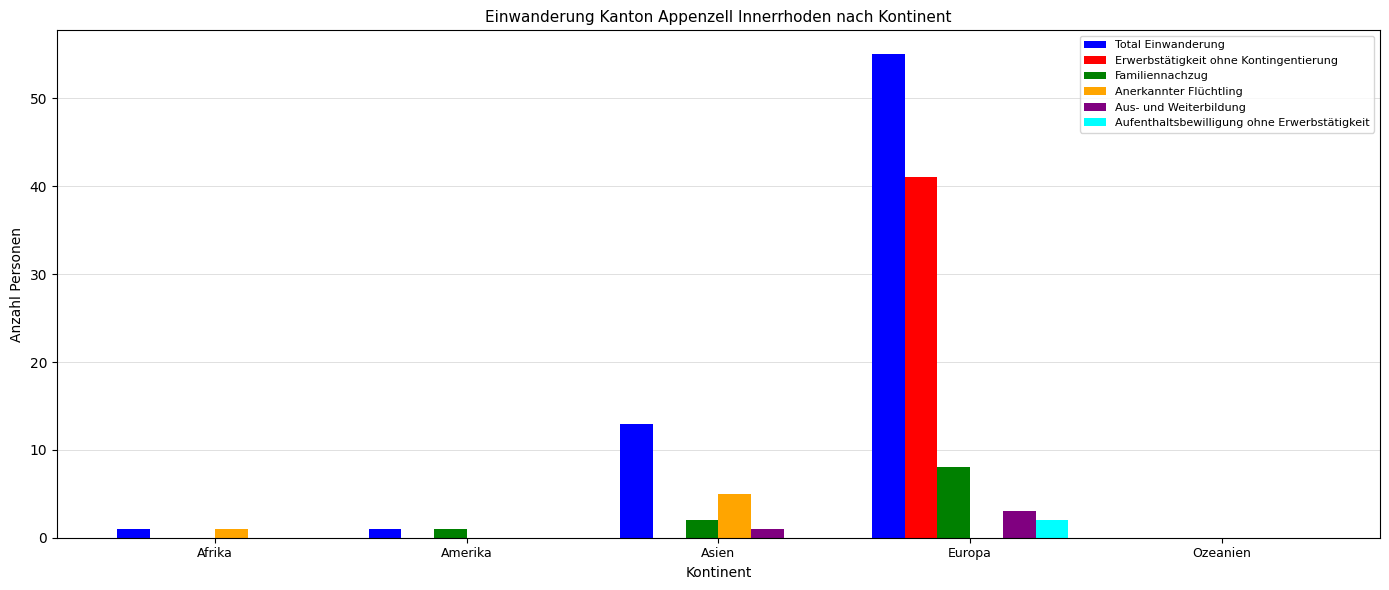

Are the bars grouped side by side (vs. stacked)?

Yes